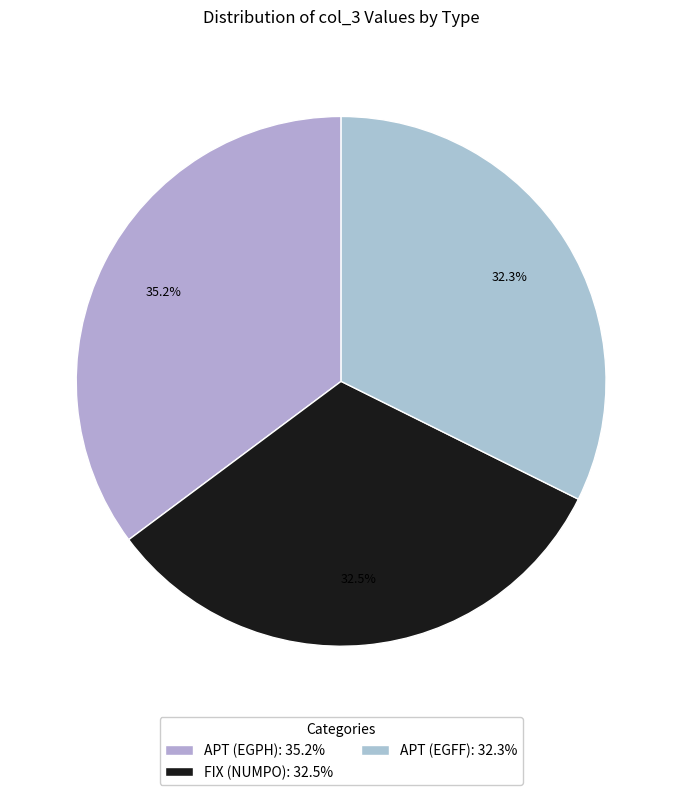

How many slices are in this pie chart?

3